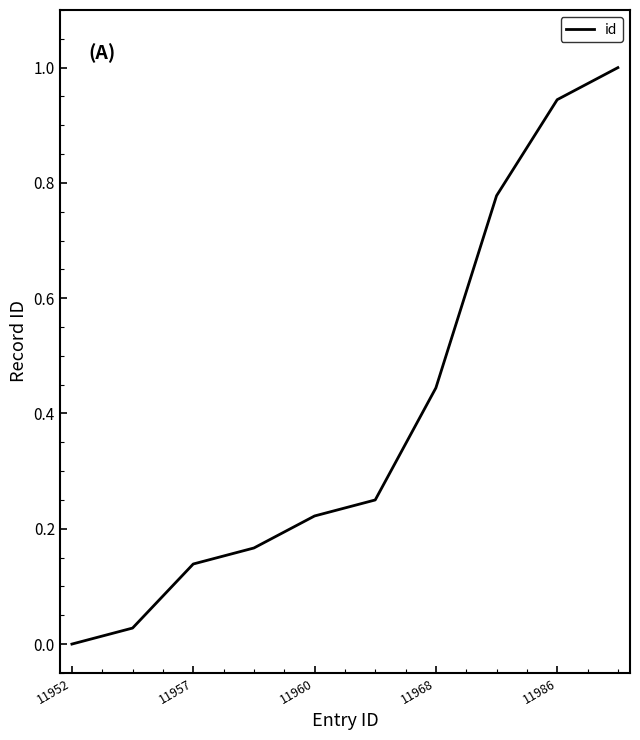

How many values are above zero?

9